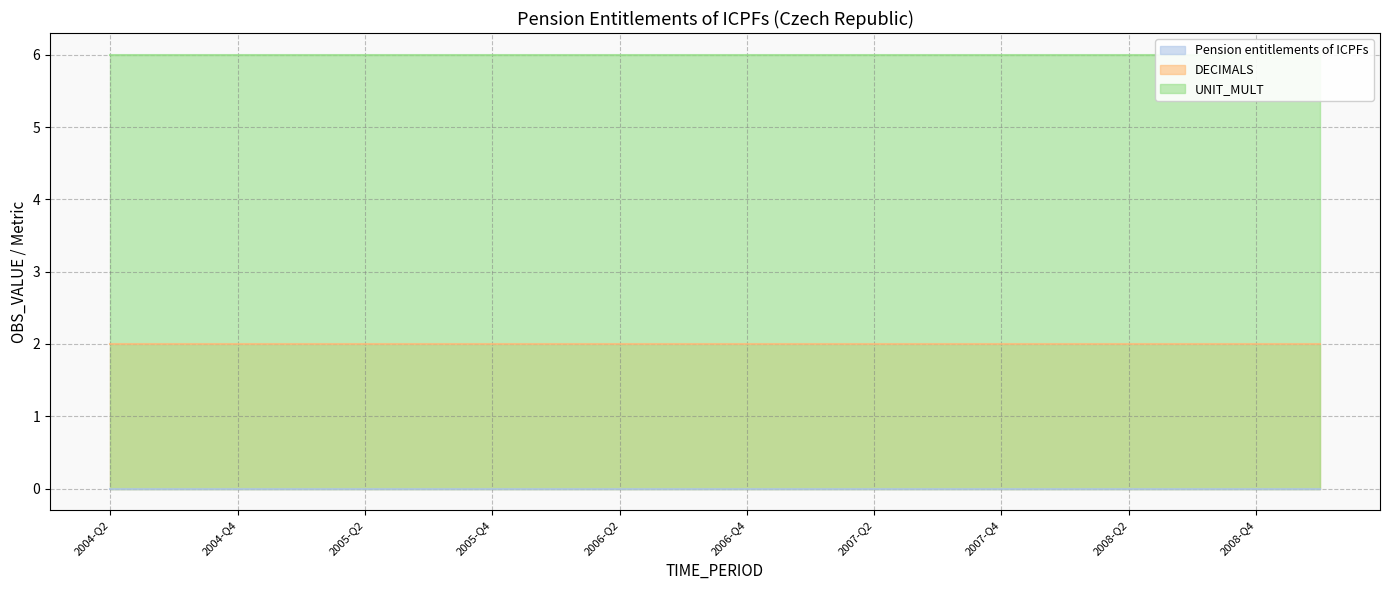

Is the value of DECIMALS at 2006-Q4 greater than the value of UNIT_MULT at 2007-Q1?

No